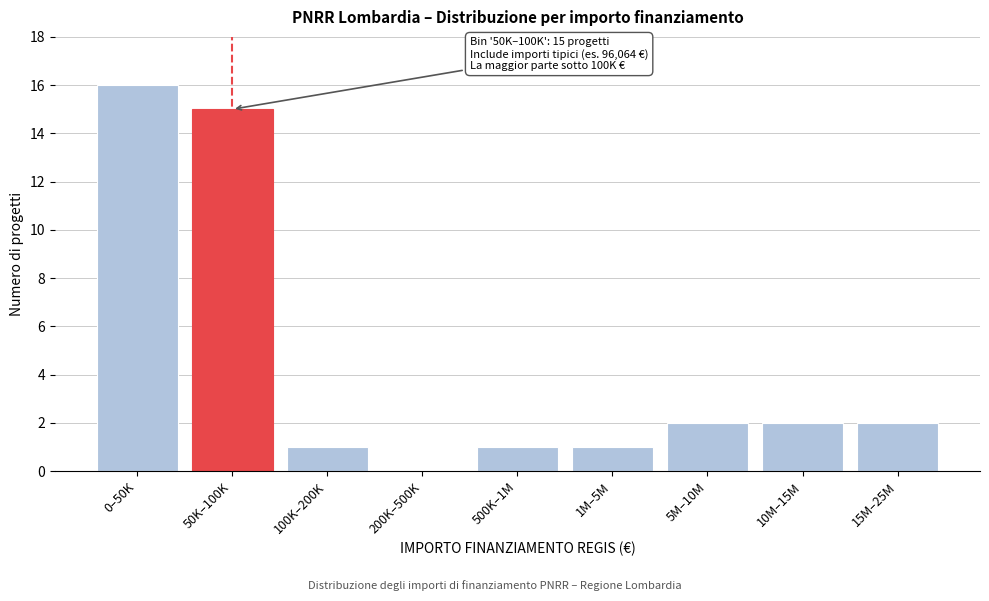

Reading left to right, what are all the values shown in this chart?

0–50K=16	50K–100K=15	100K–200K=1	200K–500K=0	500K–1M=1	1M–5M=1	5M–10M=2	10M–15M=2	15M–25M=2